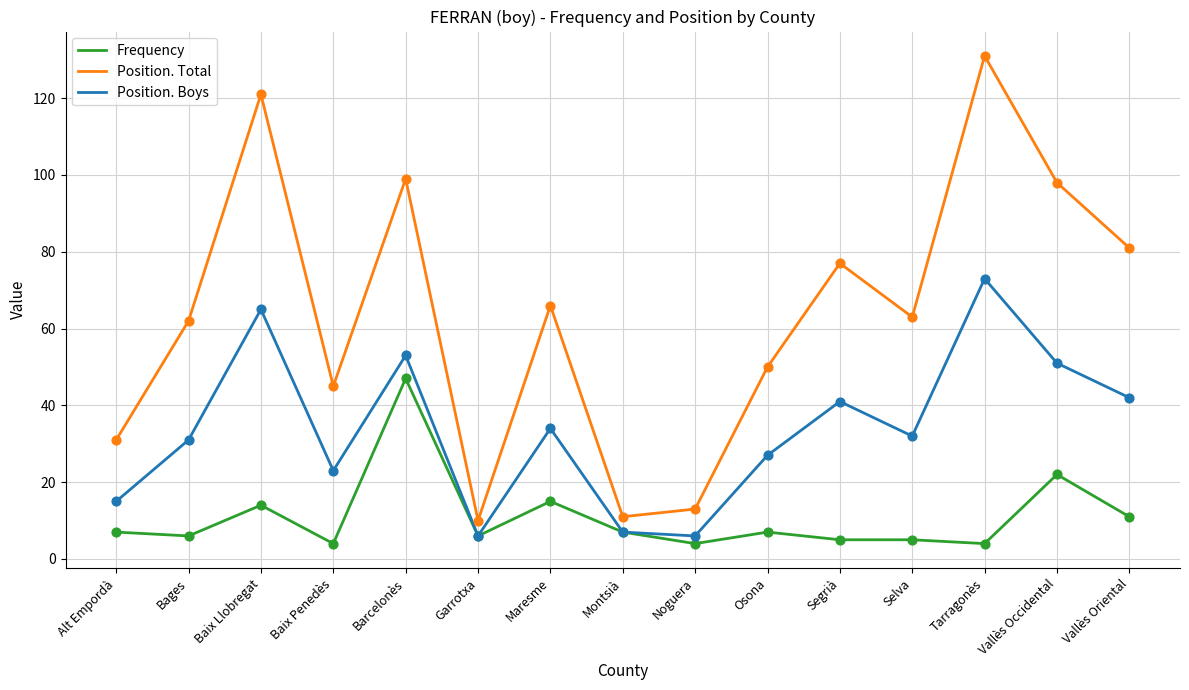

What is the total value across all series at Garrotxa?

22